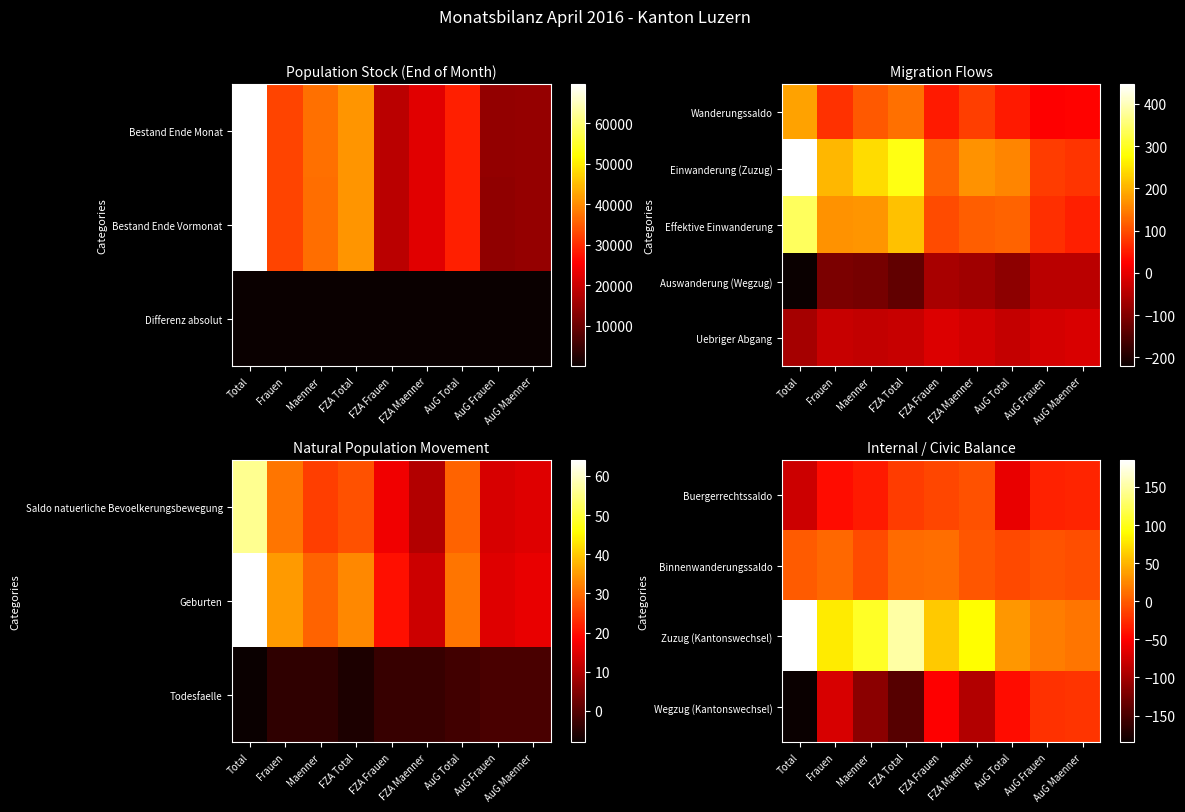

The Uebriger Abgang series shows -46 at Total. True or false?

False